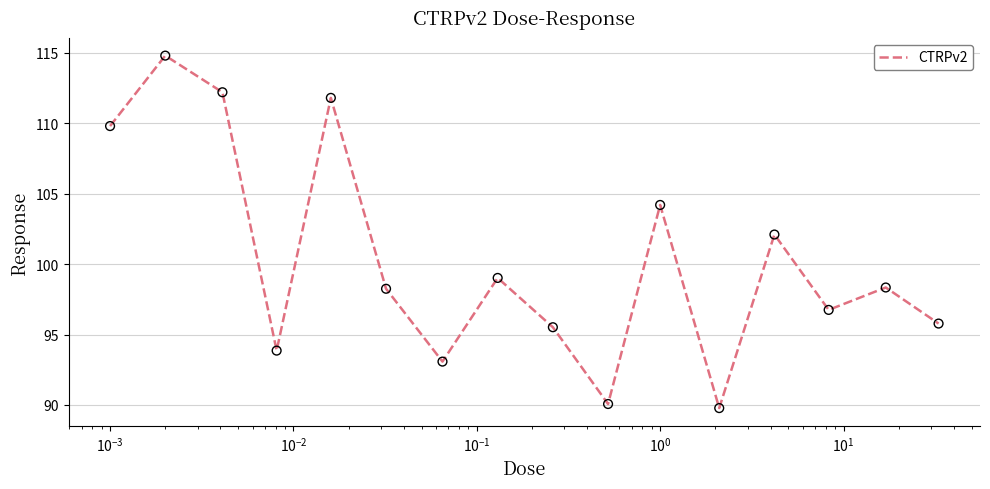

What is the difference between the maximum and minimum values?

25.0